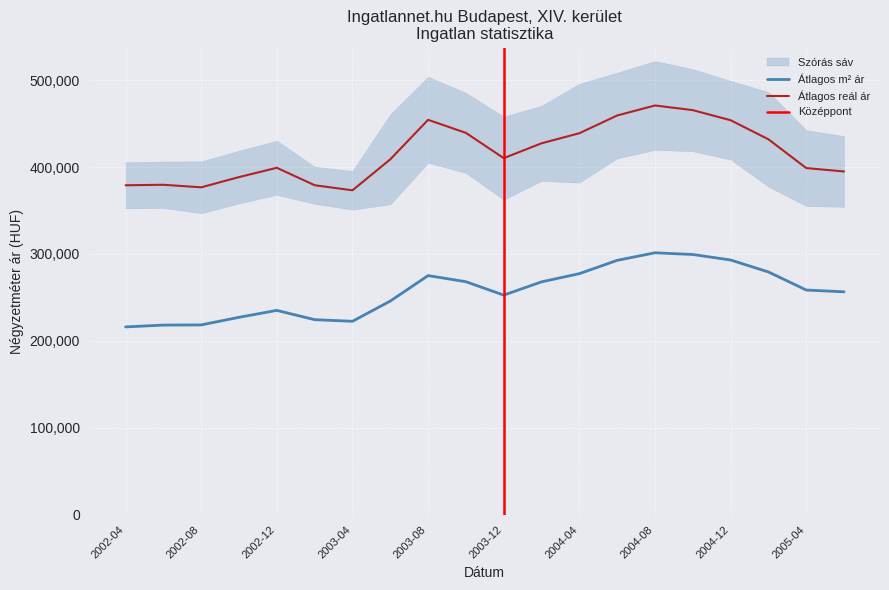

What is the sum of the Szórás felső határ values at 2004-04 and 2002-04?

817932